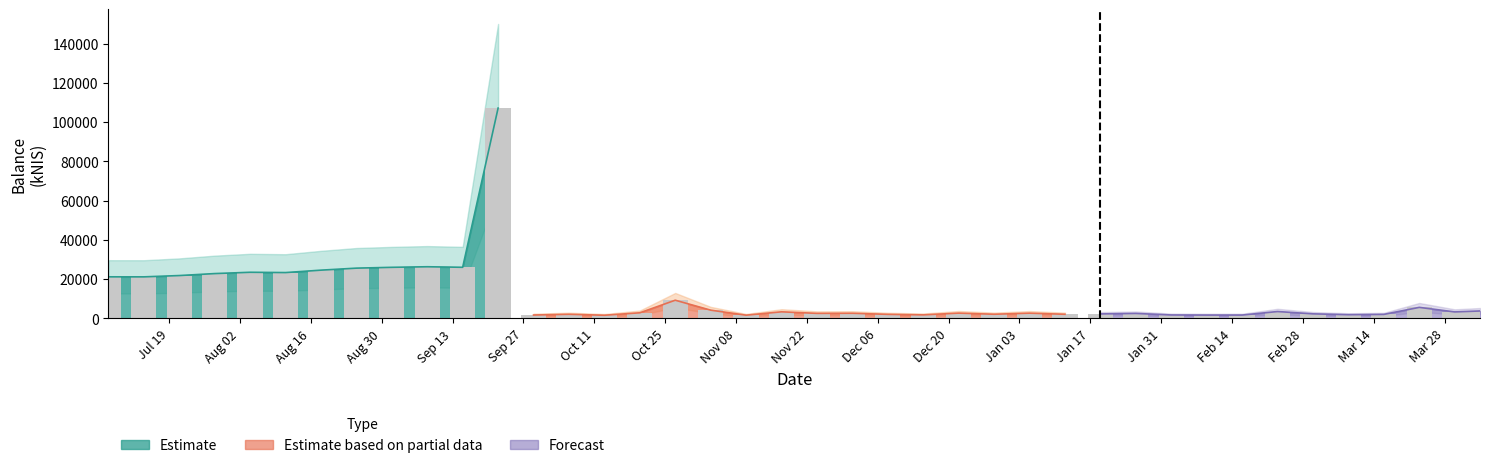

Approximately how many times larger is the value at 2022-10-20 compared to 2022-09-01?

0.1